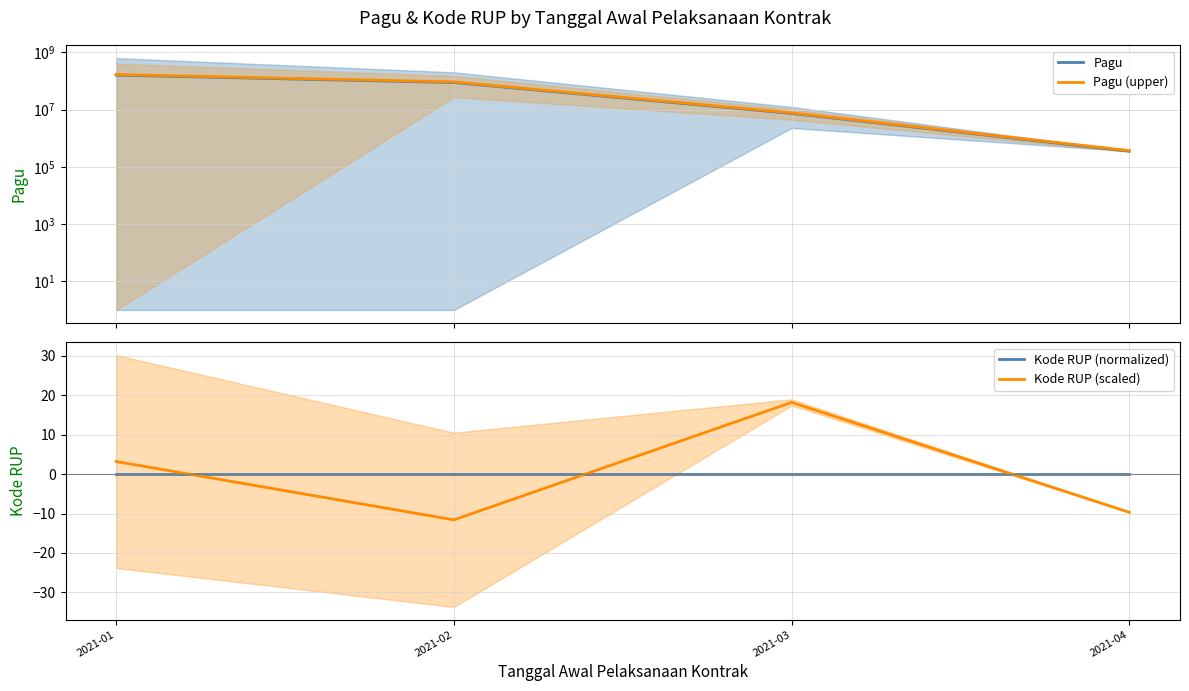

True or false: Pagu and Kode RUP (scaled) cross at least once.

False